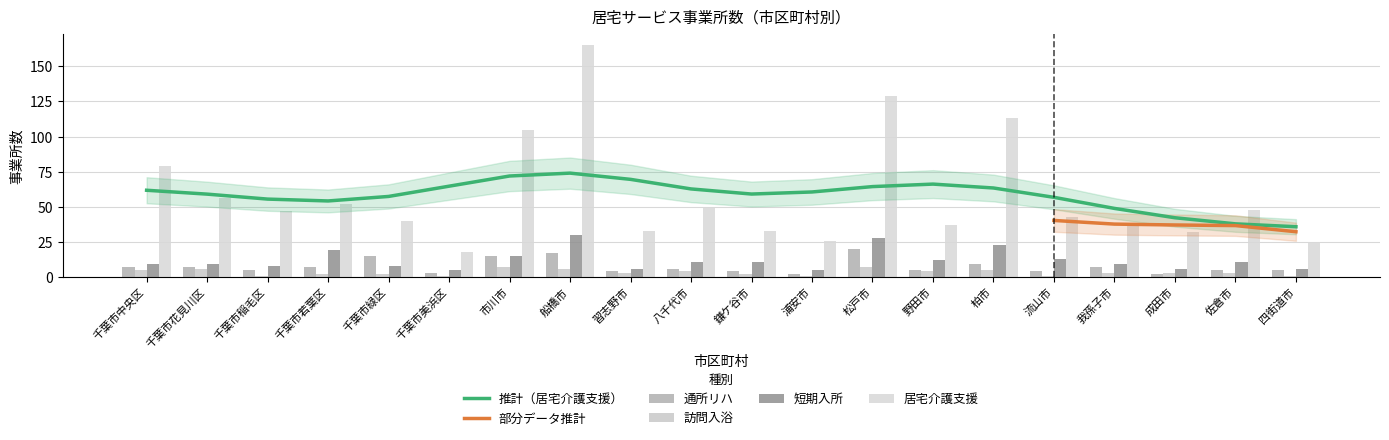

Which series changed the most between 八千代市 and 成田市?

居宅介護支援